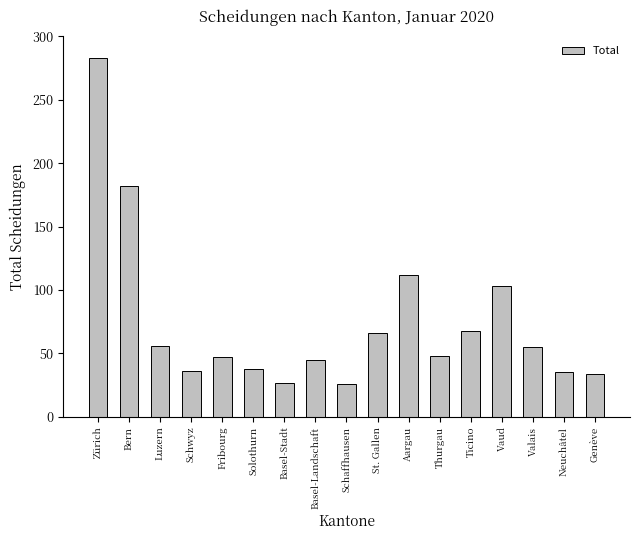

What is the greatest value displayed?

283